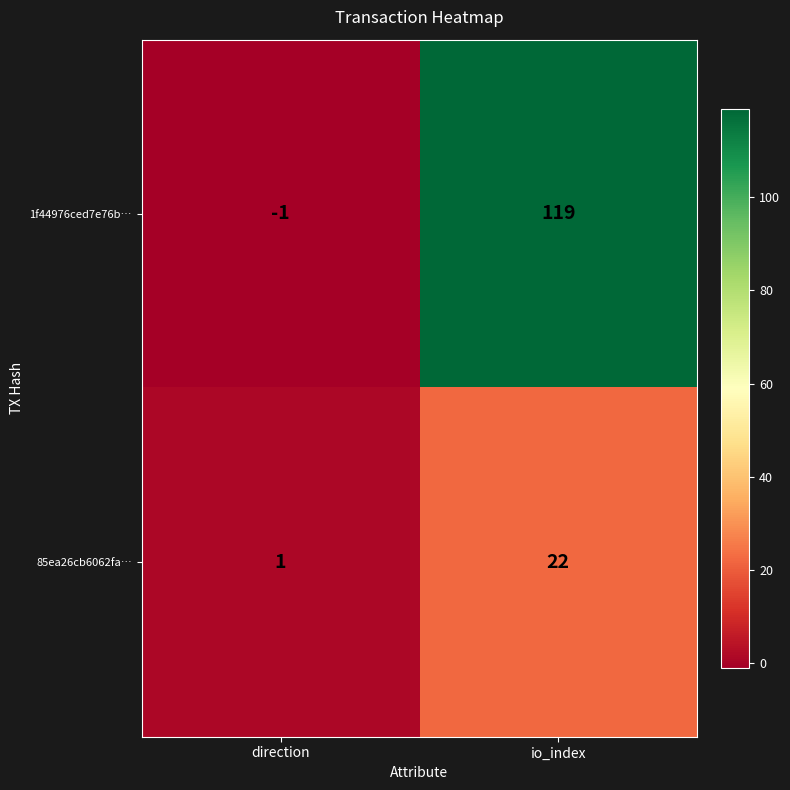

What is the difference between the maximum and minimum values in the 85ea26cb6062fa… series?

21